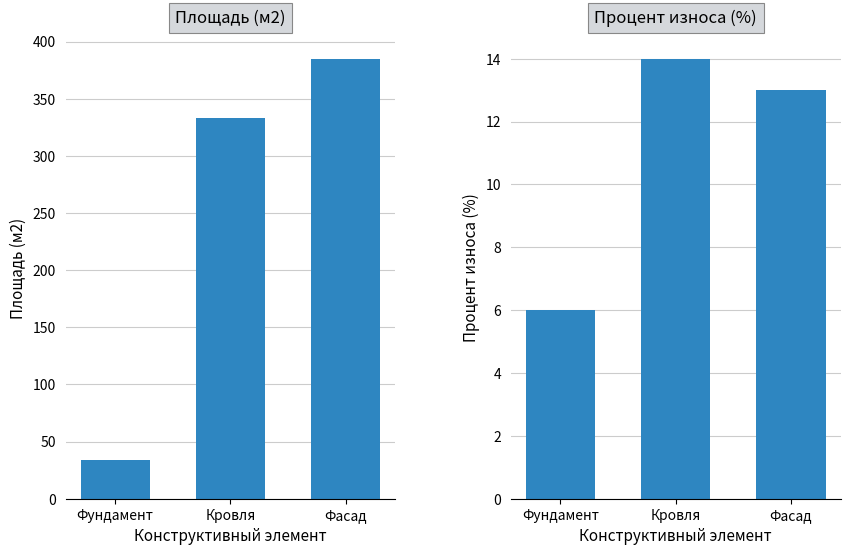

Reading left to right, transcribe all the data shown in this chart.

Площадь (м2): Фундамент=34	Кровля=333	Фасад=385
Процент износа (%): Фундамент=6	Кровля=14	Фасад=13